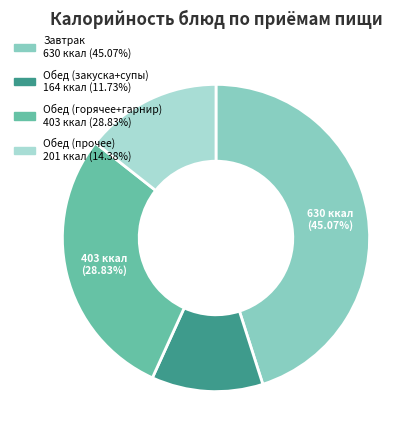

Count the number of slices in the pie.

4